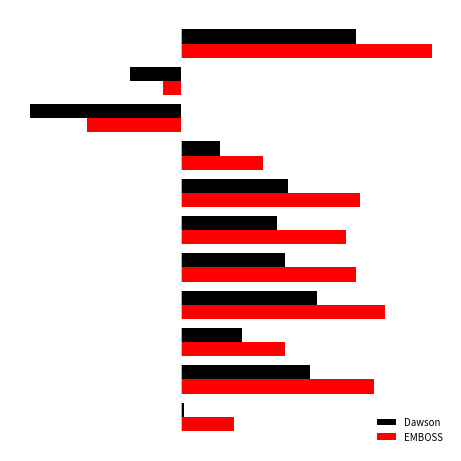

At how many categories does at least one series exceed 0?

9